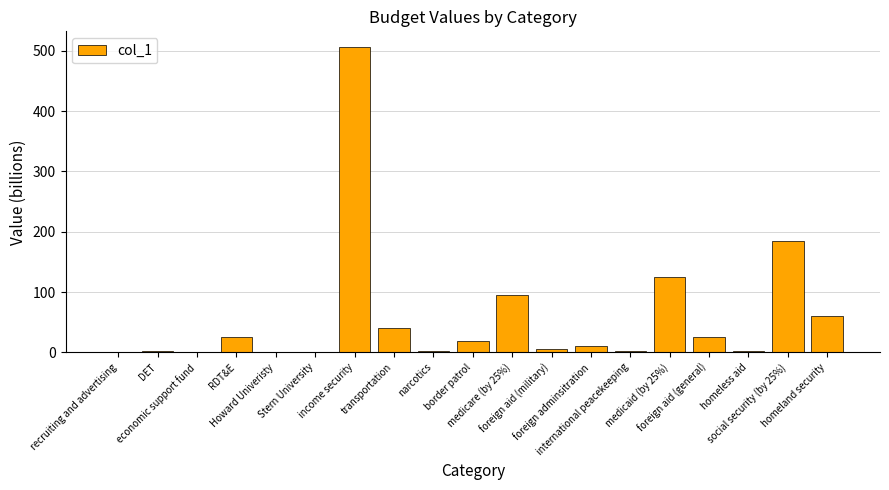

At which label is the value closest to 253?

social security (by 25%)